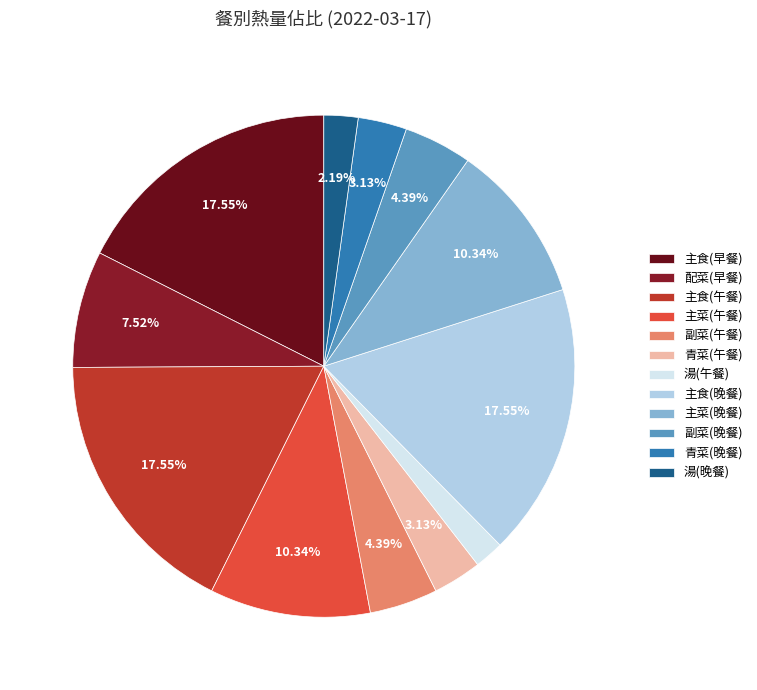

Rank the categories by value from highest to lowest.

主食(早餐), 主食(午餐), 主食(晚餐), 主菜(午餐), 主菜(晚餐), 配菜(早餐), 副菜(午餐), 副菜(晚餐), 青菜(午餐), 青菜(晚餐), 湯(晚餐), 湯(午餐)